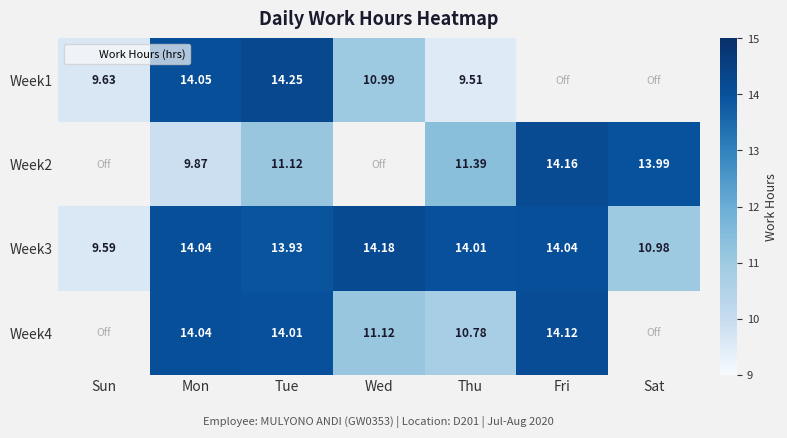

Between Wed and Tue, which is larger?

Tue